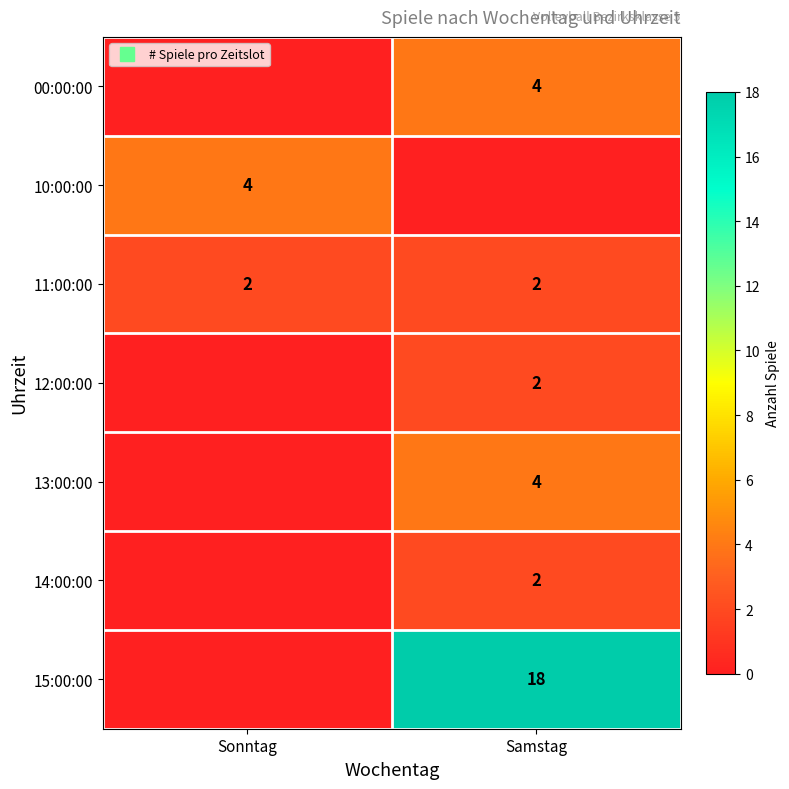

What is the sum of all 15:00:00 values?

18